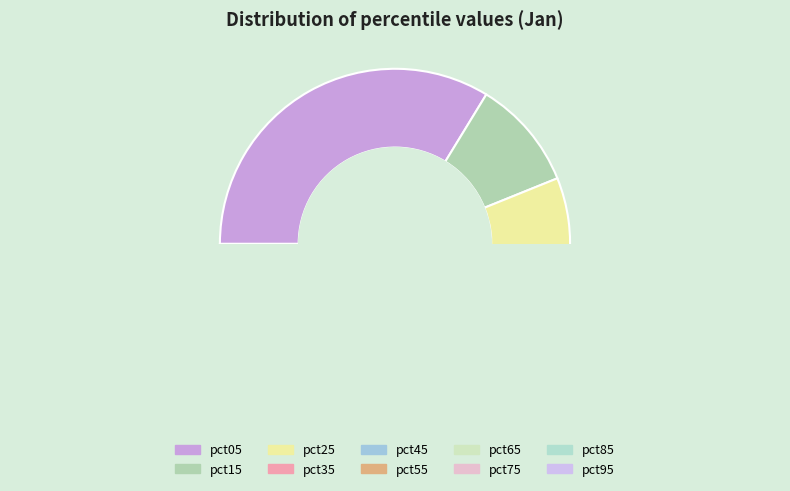

Between pct85 and pct45, which is larger?

pct45